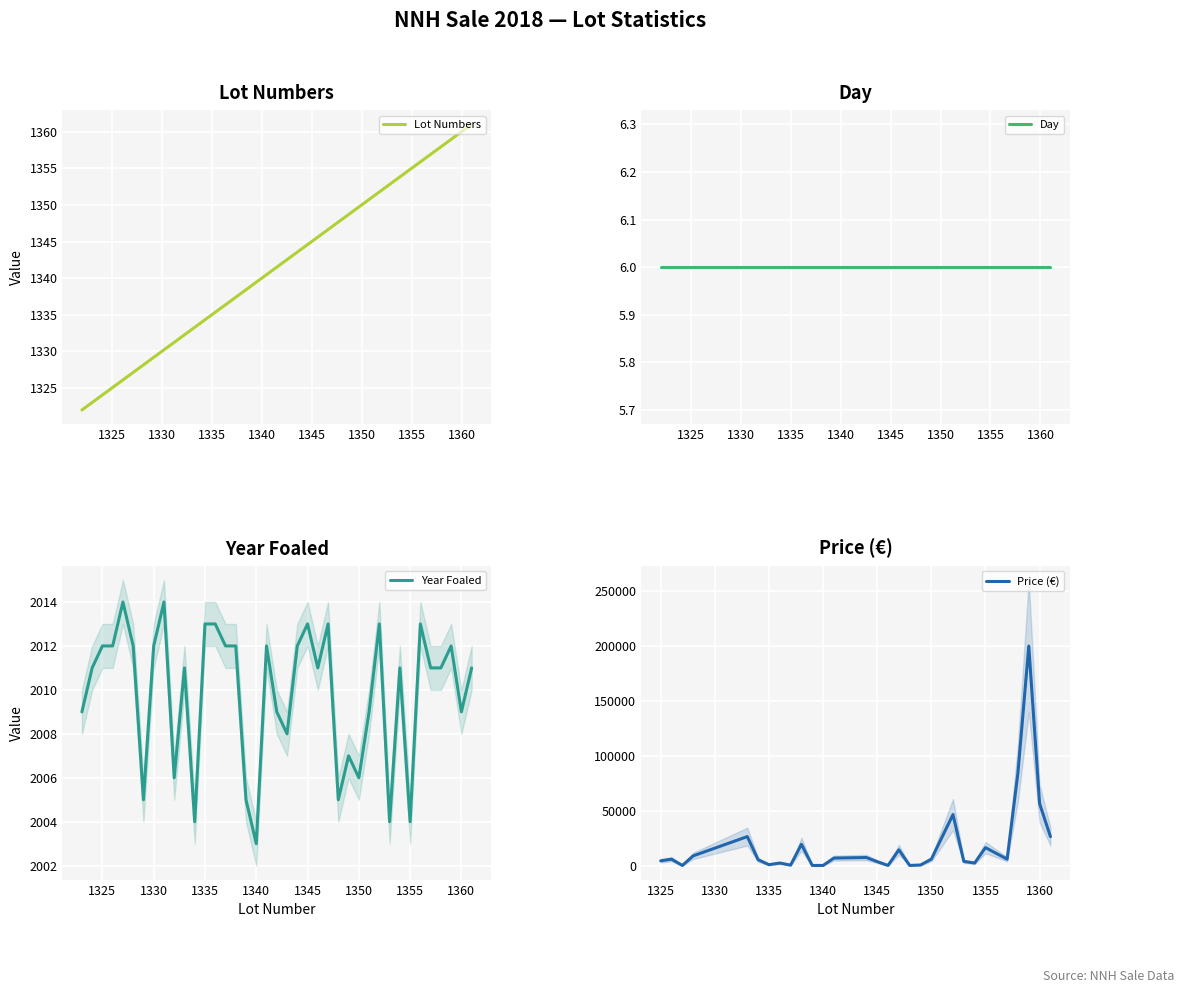

True or false: Lot Numbers has a value of 1355 at 1355.

True